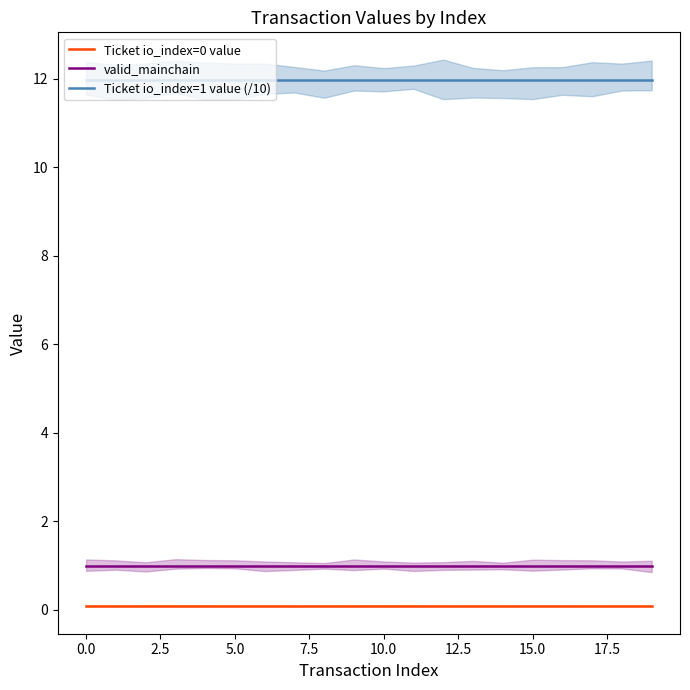

True or false: valid_mainchain has a value of 1.0 at 5.0.

True